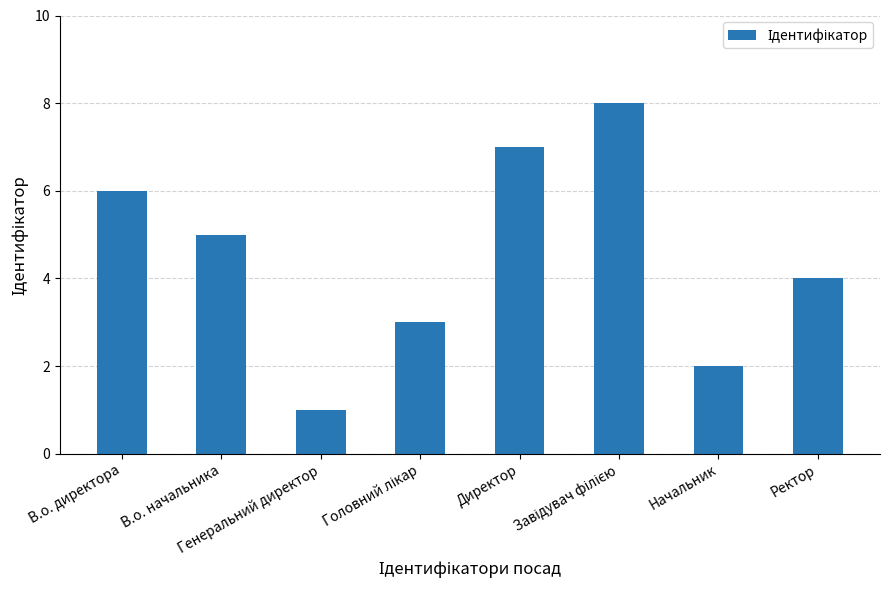

At which label is the value closest to 4?

Ректор